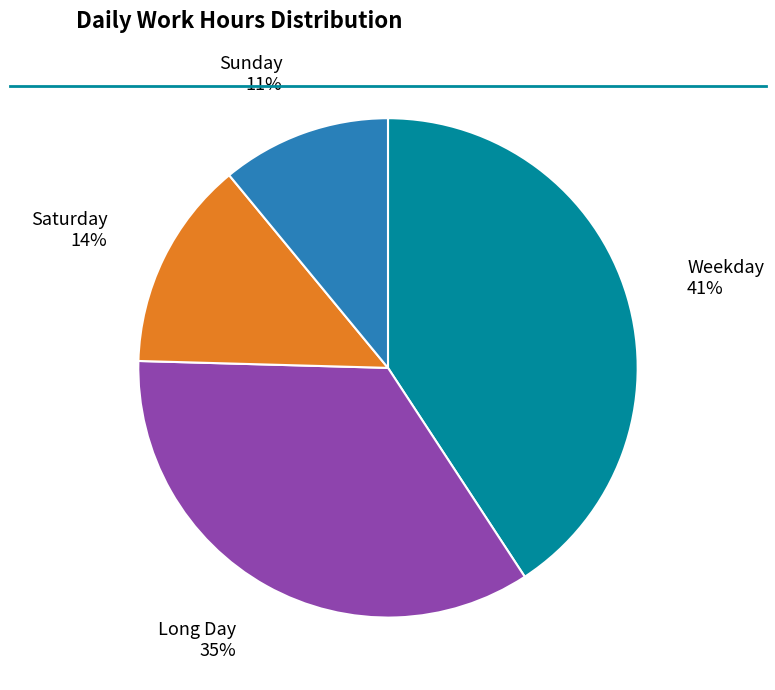

To the nearest percent, what is the difference between the largest and smallest slice percentages?

30%